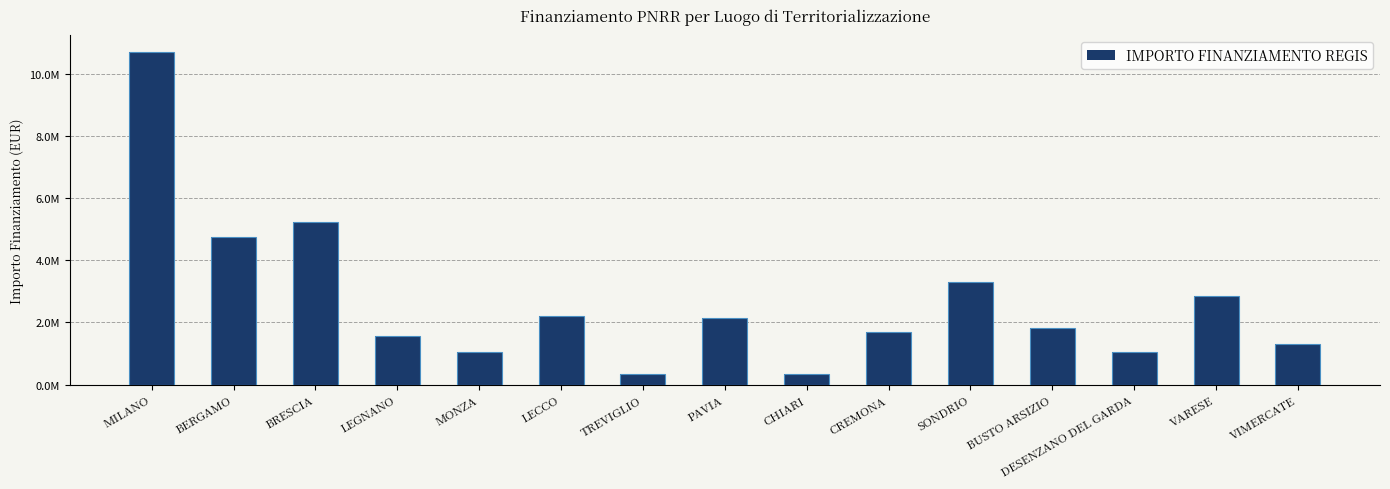

Rank the categories by value from highest to lowest.

MILANO, BRESCIA, BERGAMO, SONDRIO, VARESE, LECCO, PAVIA, BUSTO ARSIZIO, CREMONA, LEGNANO, VIMERCATE, DESENZANO DEL GARDA, MONZA, TREVIGLIO, CHIARI